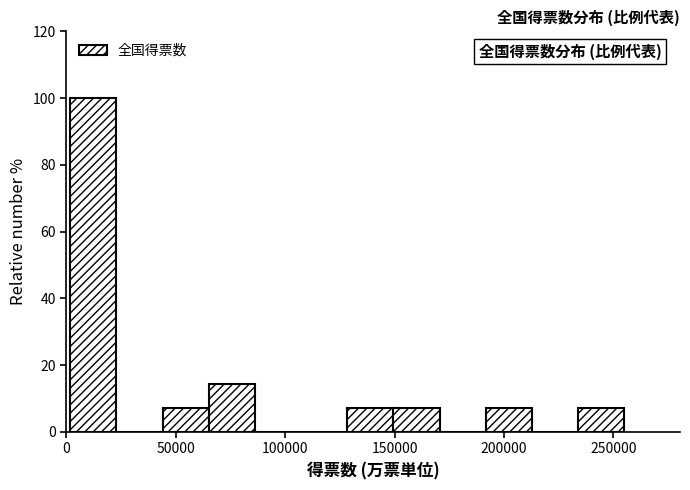

What is the height of the bar covering 45000 to 65000 on the x-axis? Neither the bar edges nor the heights are printed on the chart, so give them approximately, as read against the axes.

8